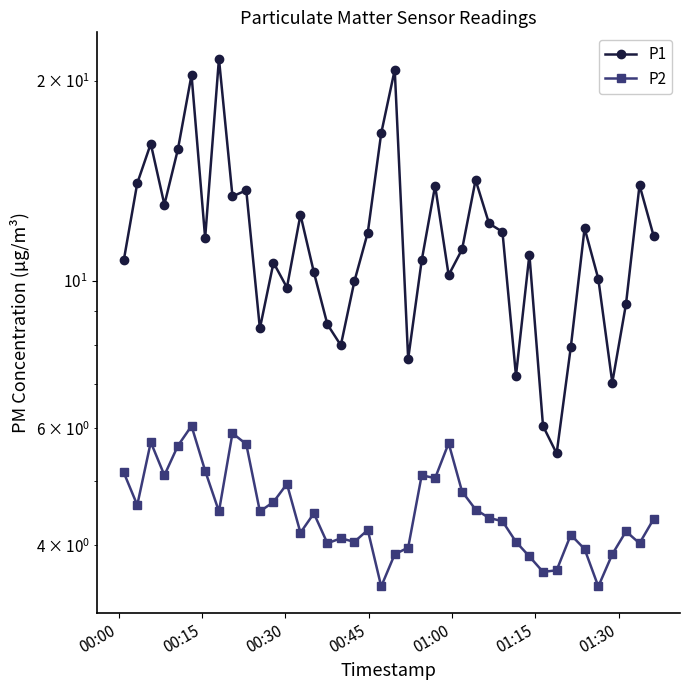

List the series in order of their peak value, highest first.

P1, P2